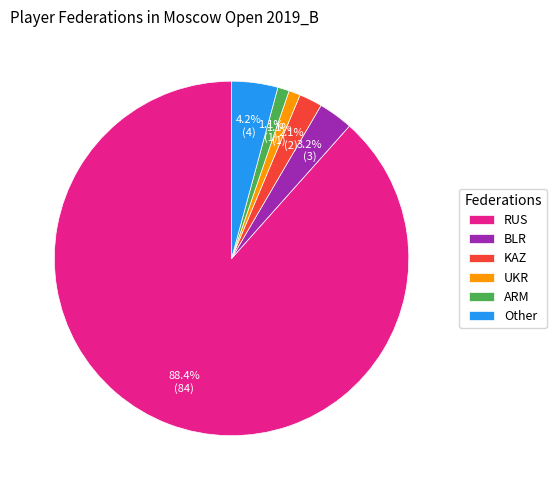

What is the majority slice?

RUS